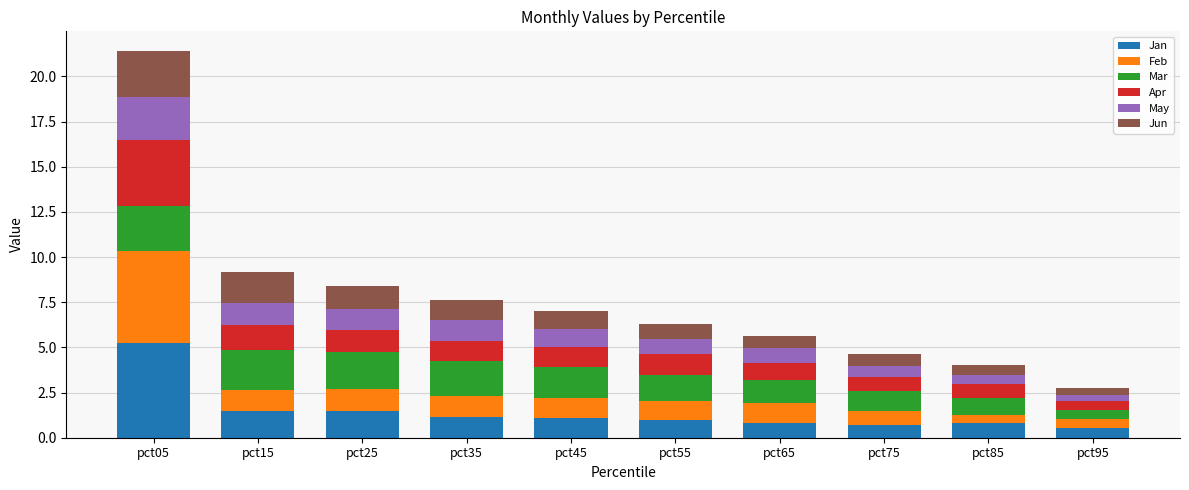

What is the difference between the Jan values at pct05 and pct55?

4.3